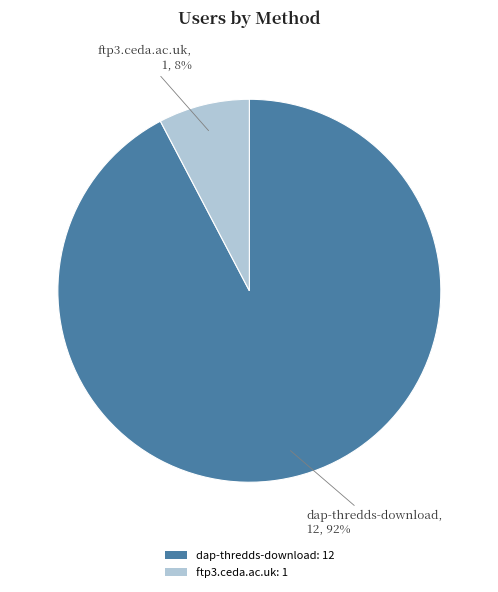

Which category accounts for the majority?

dap-thredds-download